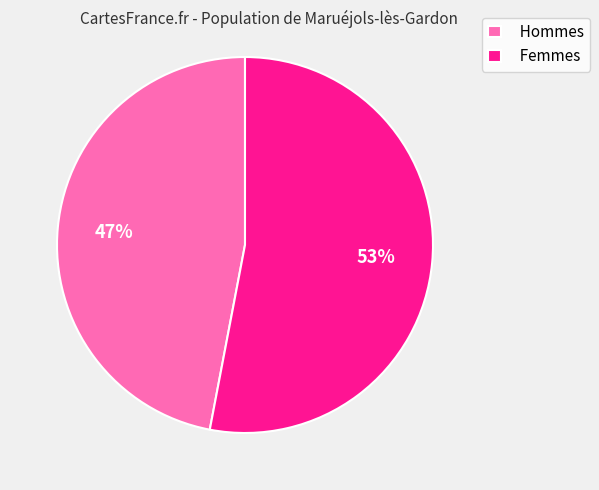

Combined, do Femmes and Hommes account for over 50%?

Yes